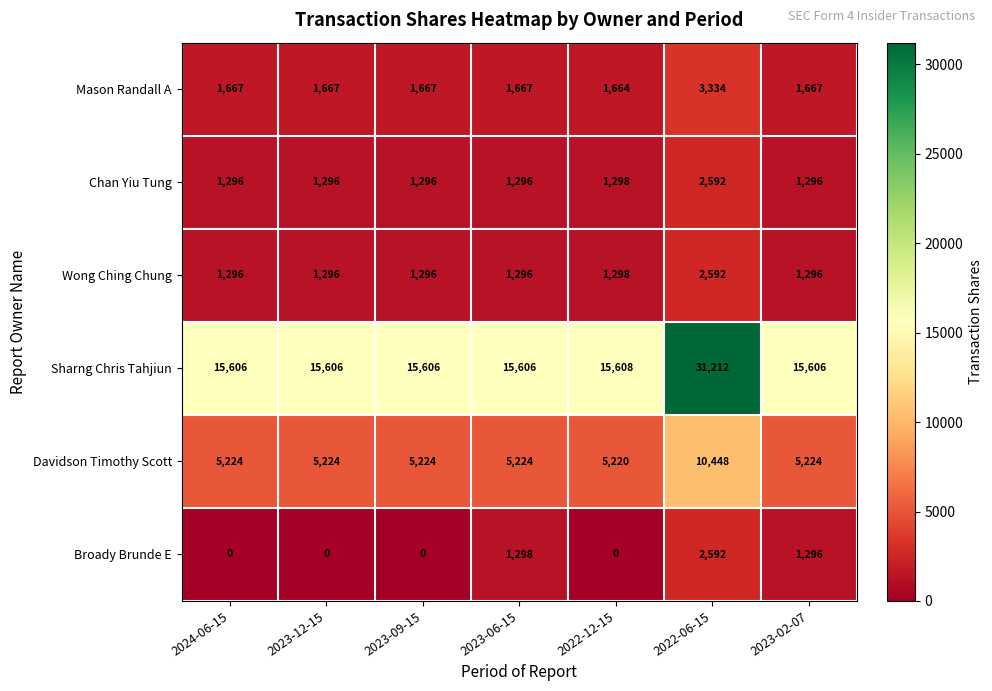

The Broady Brunde E series shows 1951 at 2023-02-07. True or false?

False